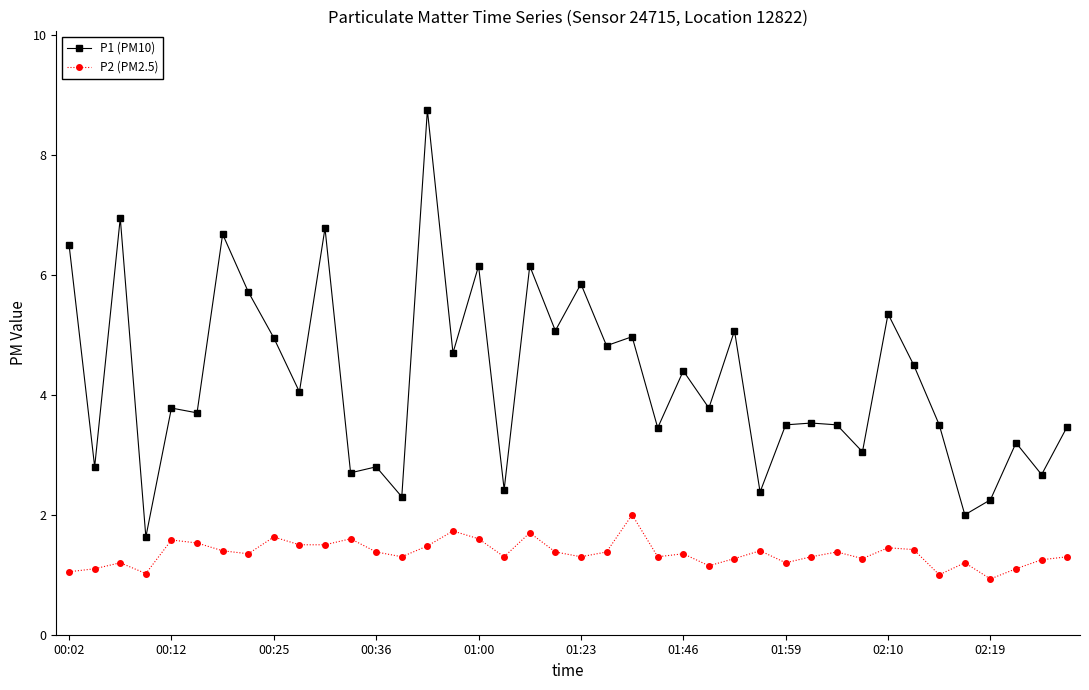

True or false: P2 (PM2.5) and P1 (PM10) intersect in this chart.

False